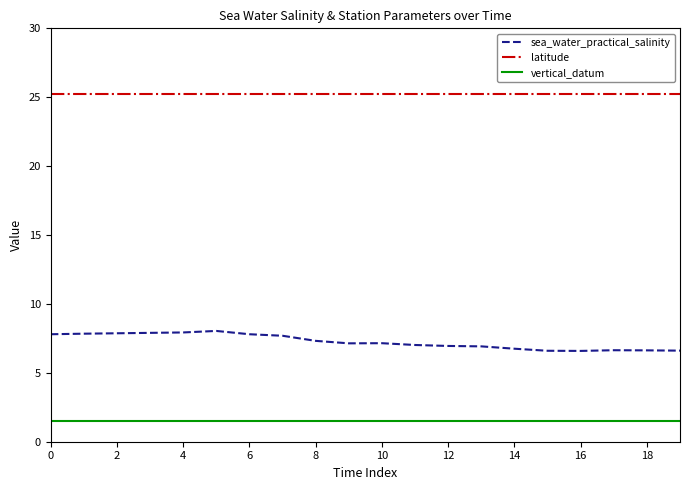

Which series has the widest spread of values?

sea_water_practical_salinity